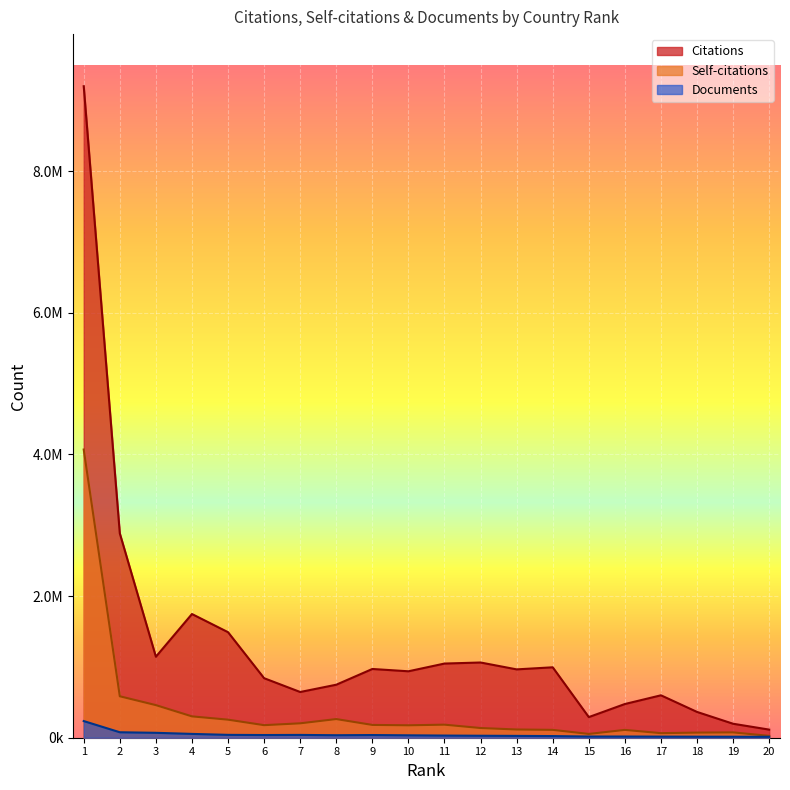

The Self-citations series shows 98265 at 17. True or false?

False